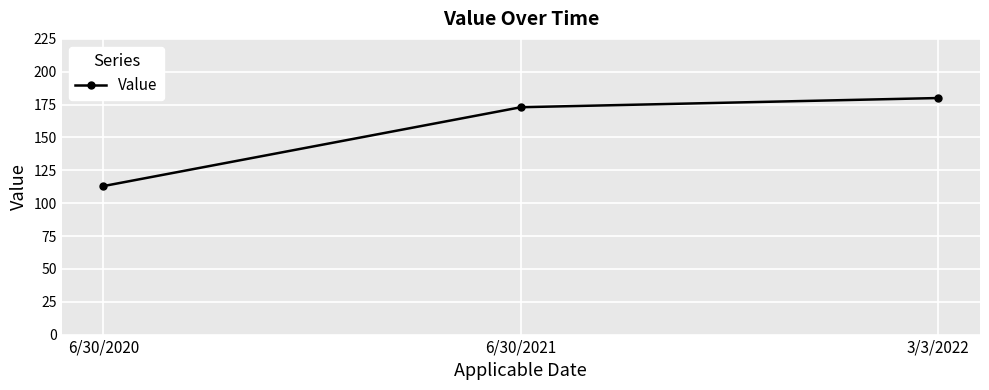

Does the chart display data point markers on the line(s)?

Yes